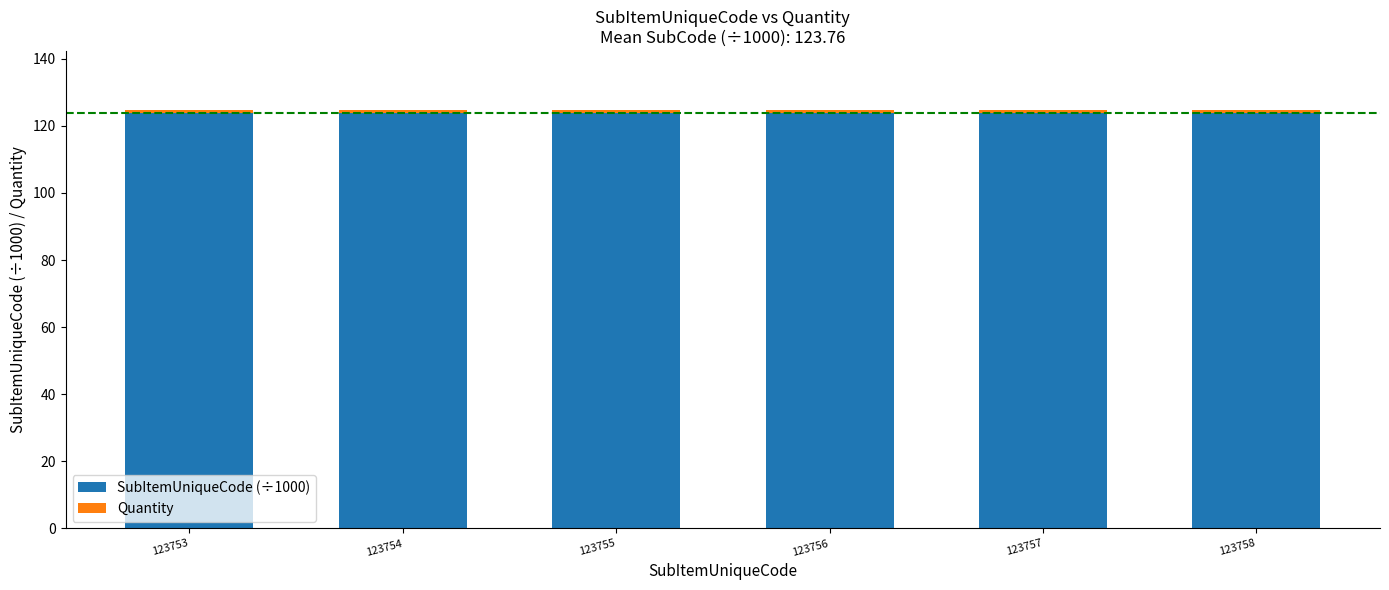

Does the chart contain stacked bars?

Yes